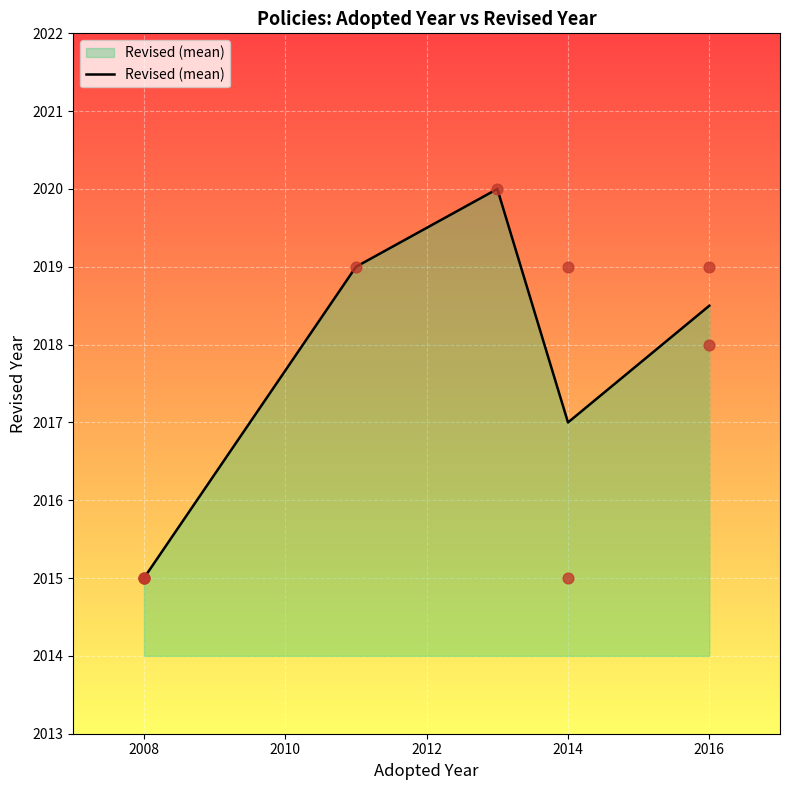

The value of Revised (mean) at 2008 is 650.3. True or false?

False